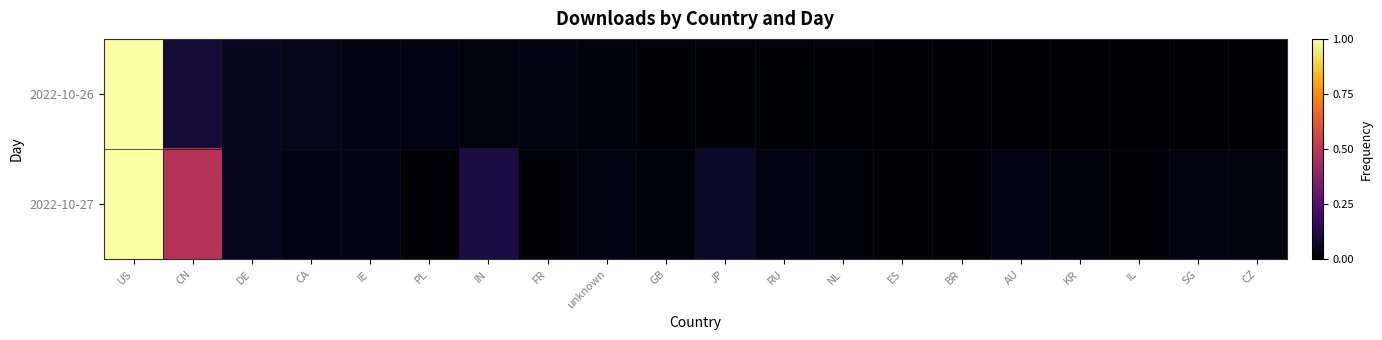

What is the greatest value displayed?

1.0